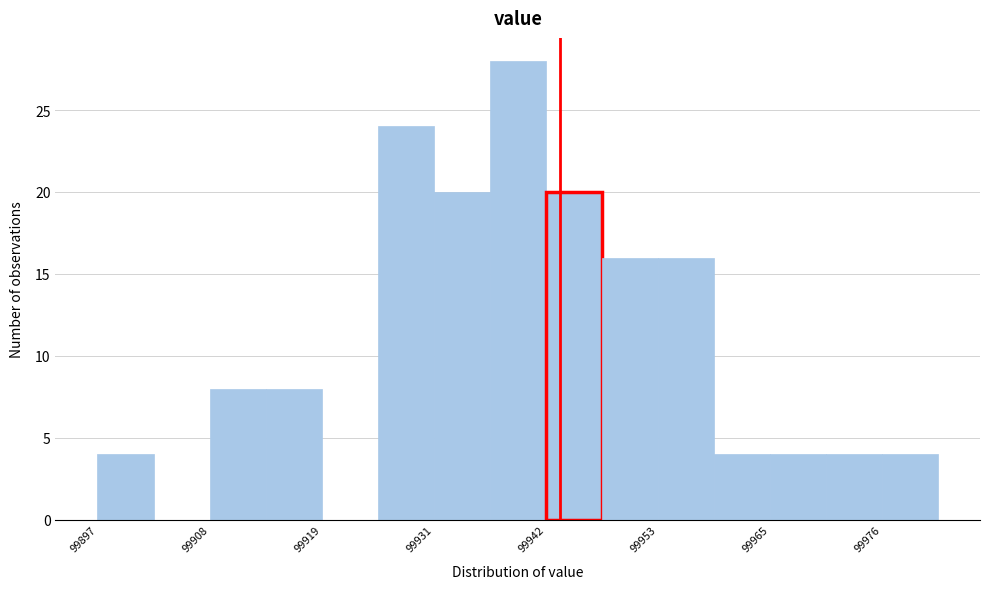

Read against the x-axis, roughly where is the centre of the tallest bar?

99940